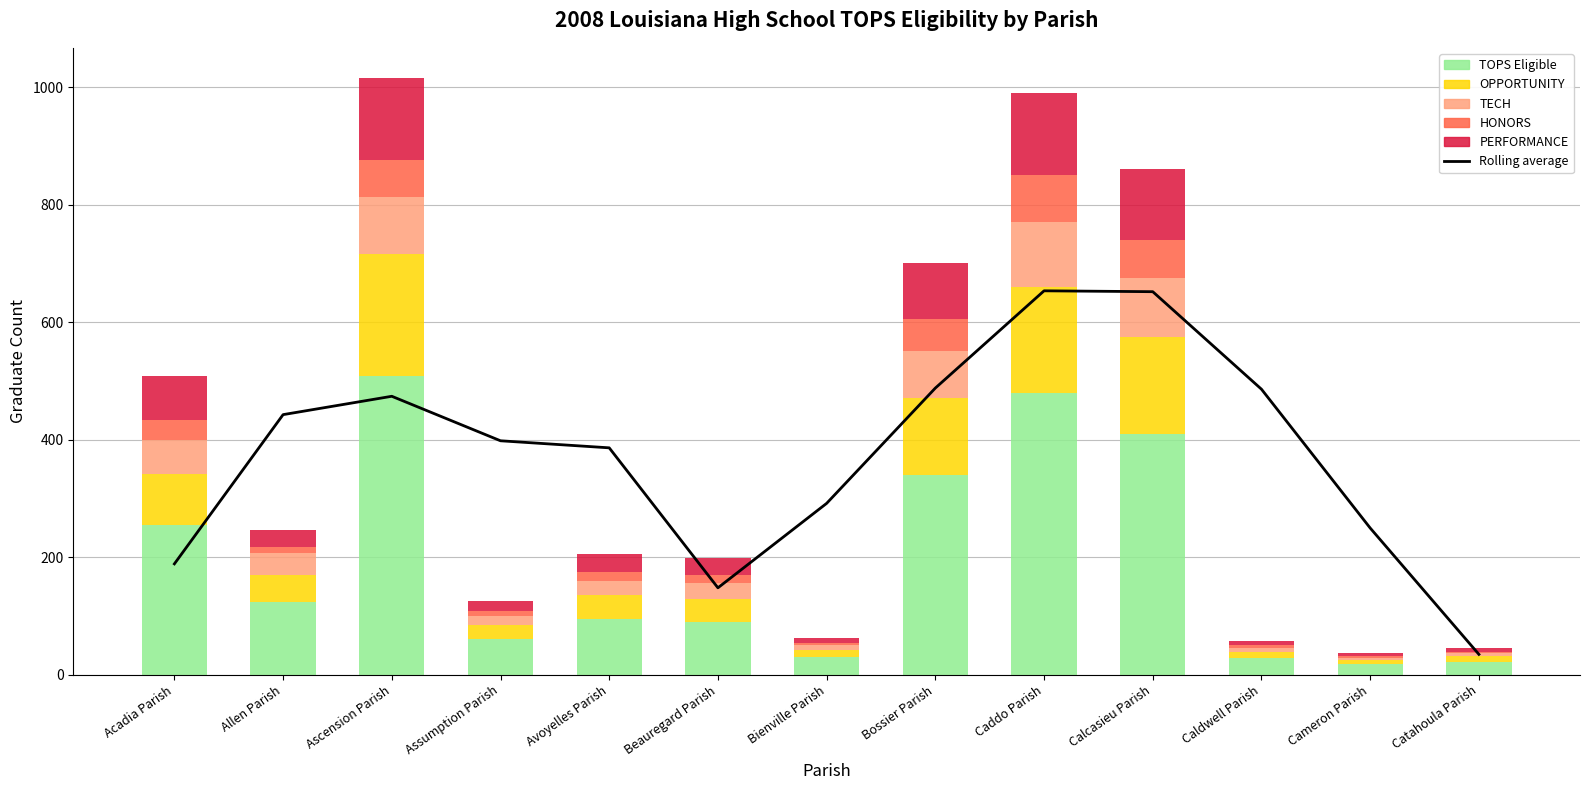

Where is Rolling average nearest to the value 343?

Avoyelles Parish